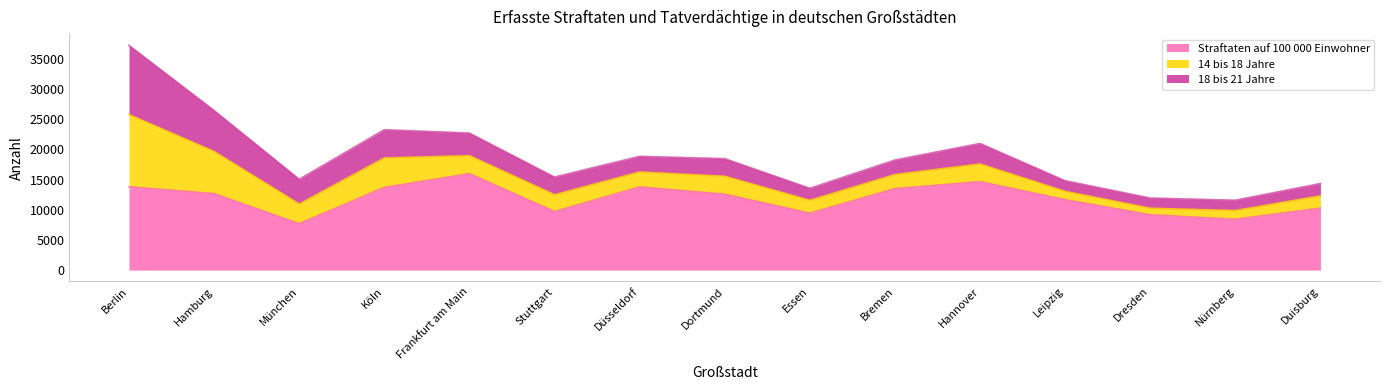

What position from the left is Duisburg?

15